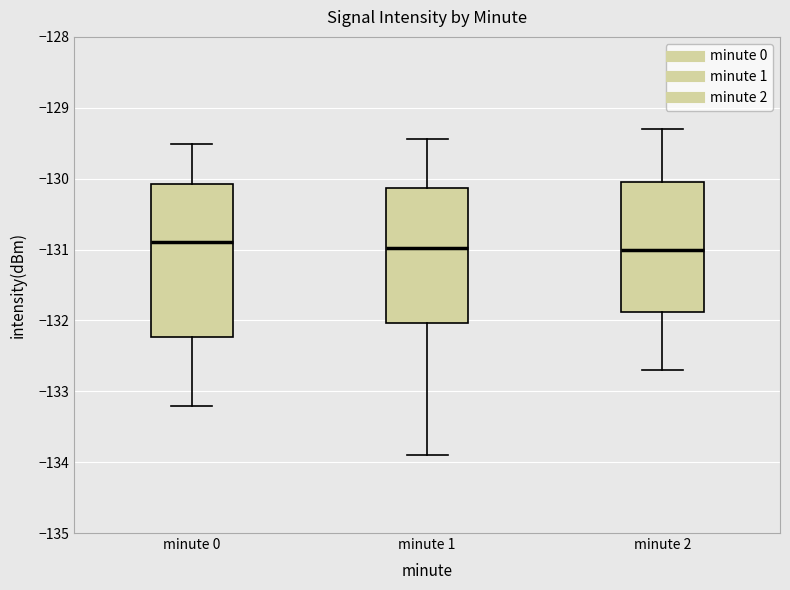

Which box is the tallest, from its lower edge to its upper edge?

minute 0